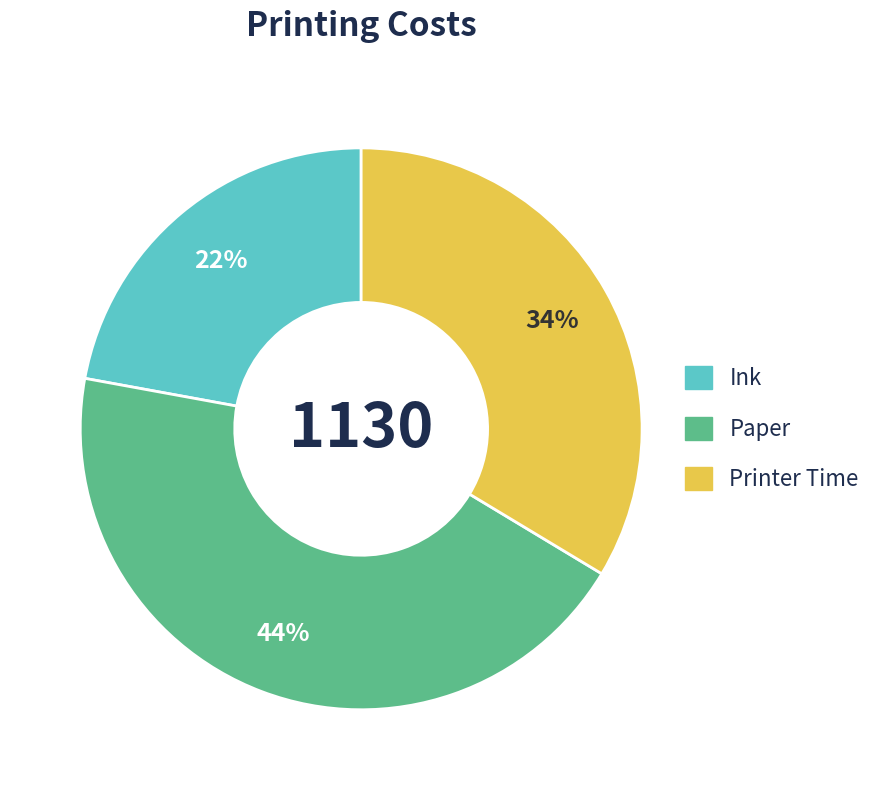

To the nearest percent, what percentage of the pie is Printer Time?

34%